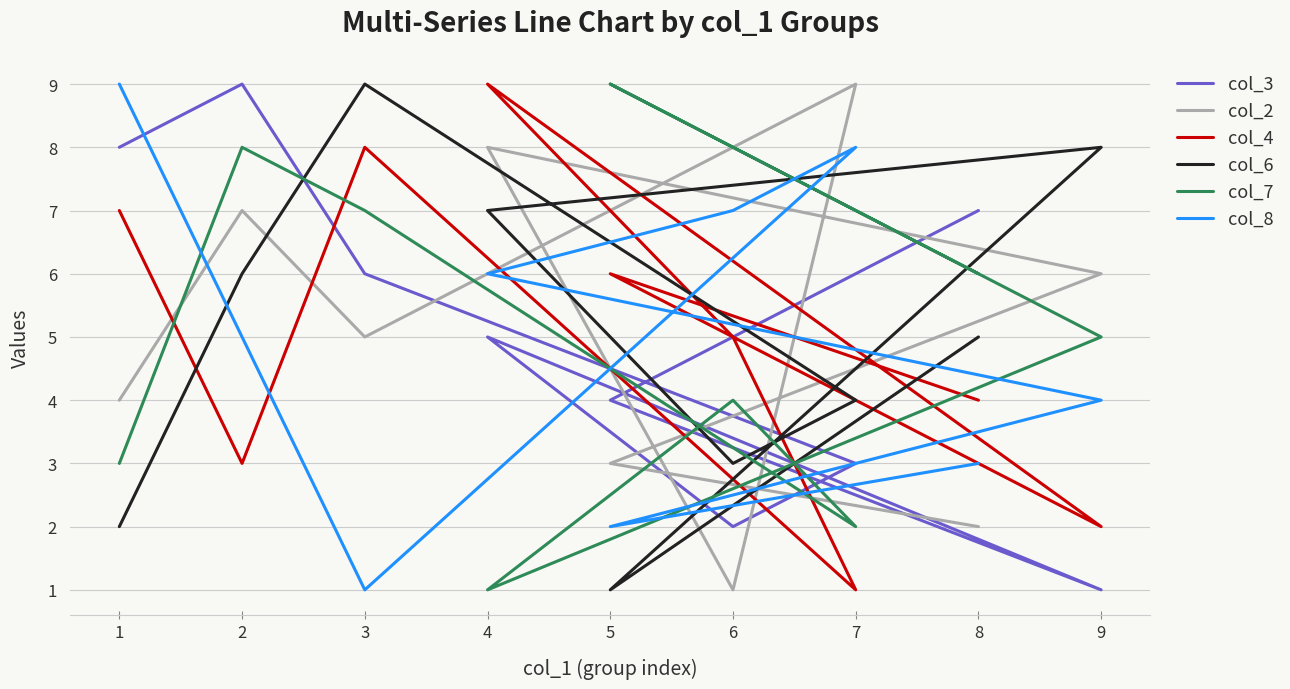

Count the number of data series in this chart.

6